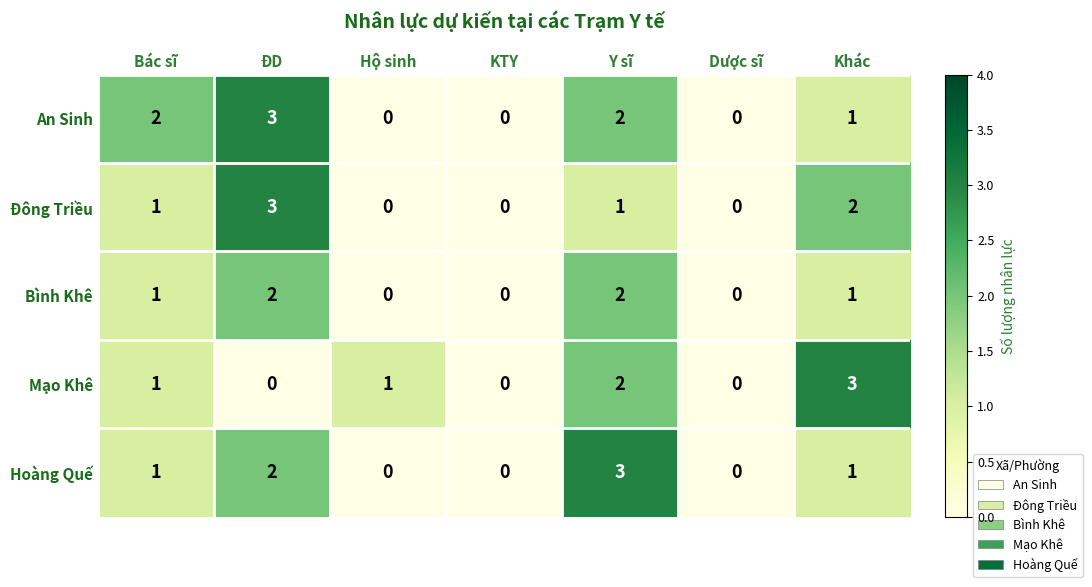

Between Bác sĩ and Dược sĩ, which series saw the biggest shift?

An Sinh